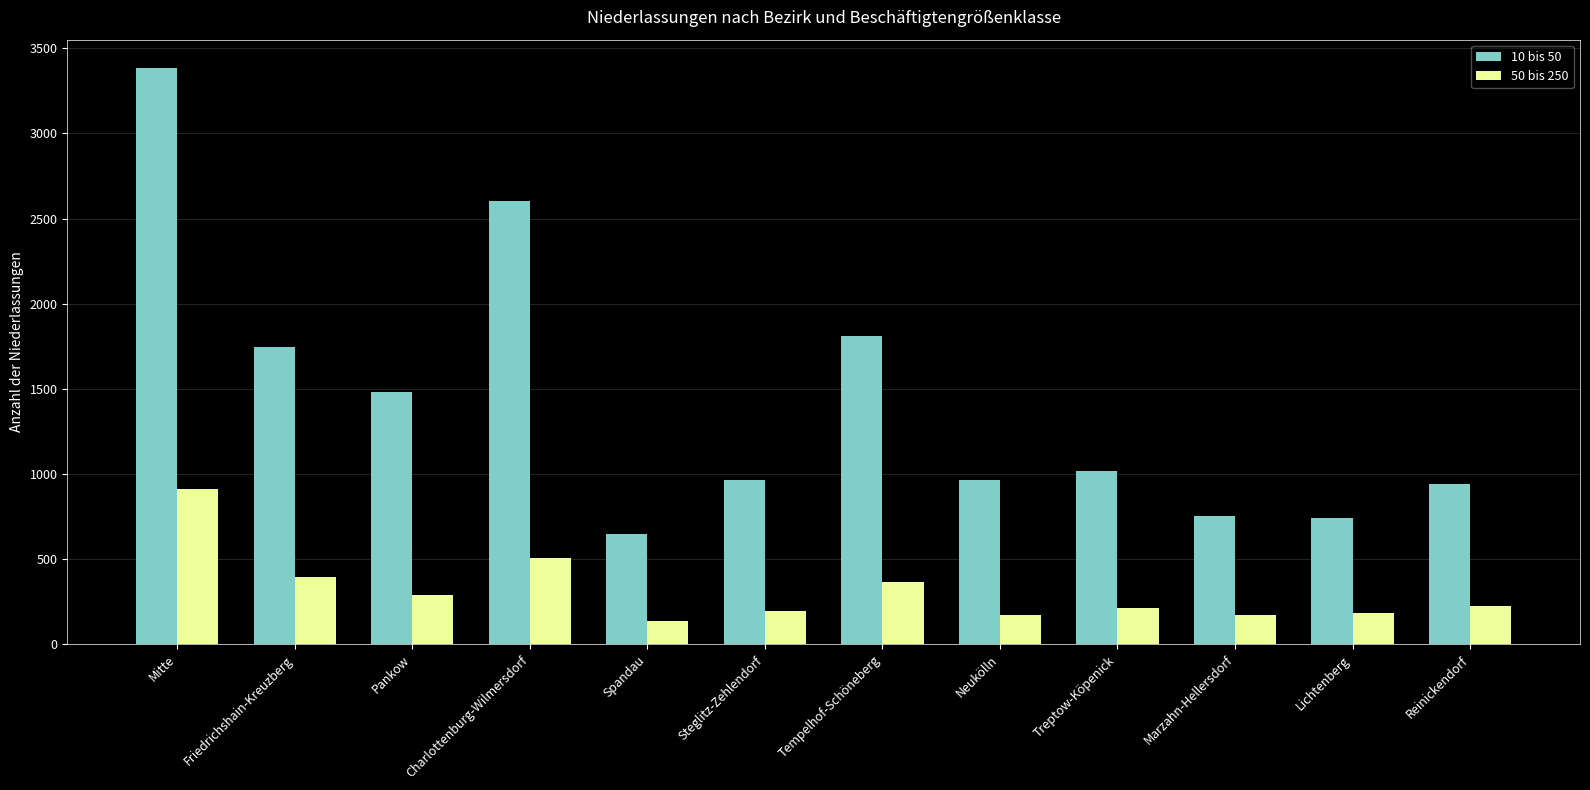

Where is 50 bis 250 nearest to the value 525?

Charlottenburg-Wilmersdorf